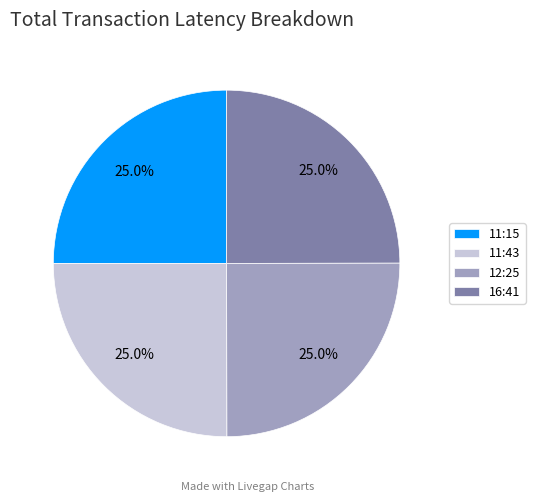

How many segments does this pie chart have?

4